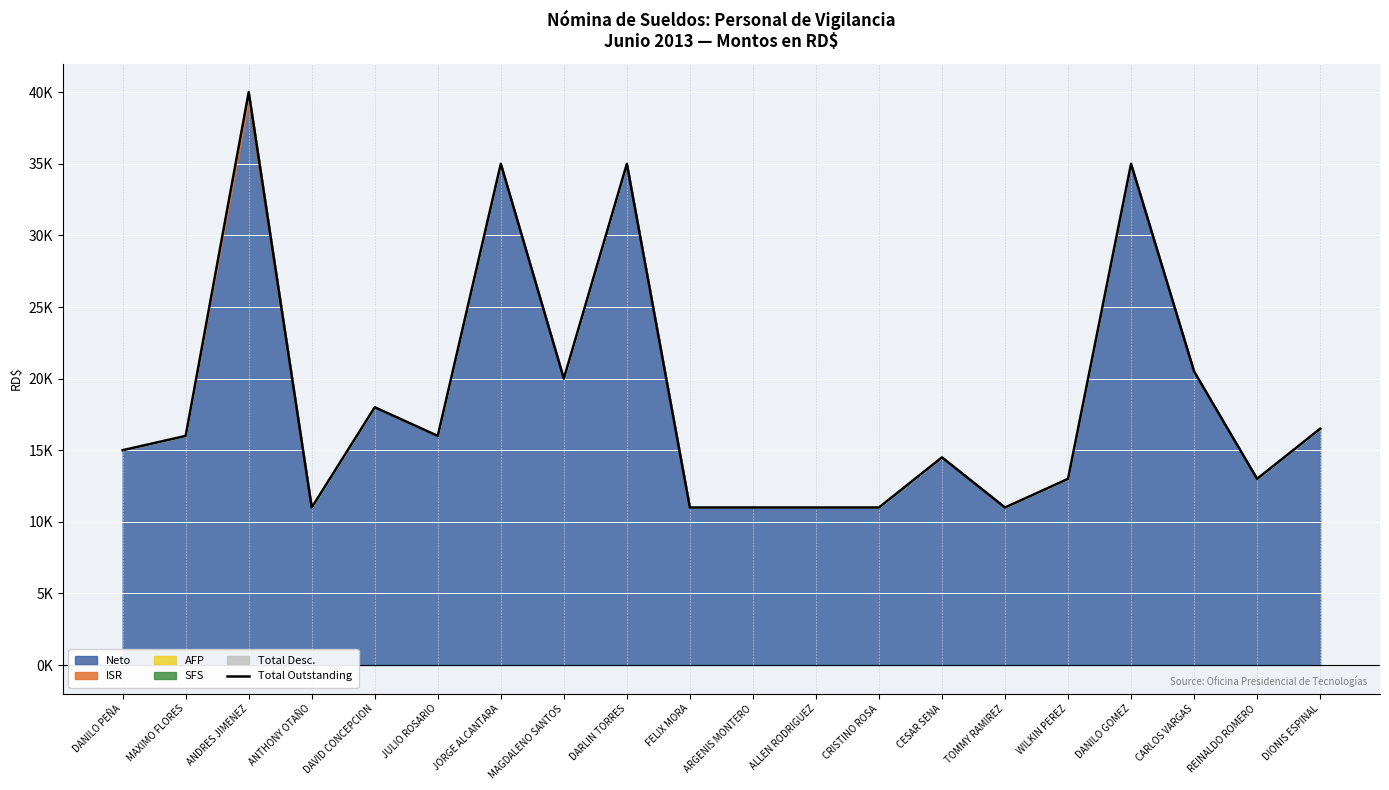

Between DANILO PEÑA and FELIX MORA, which is larger?

DANILO PEÑA